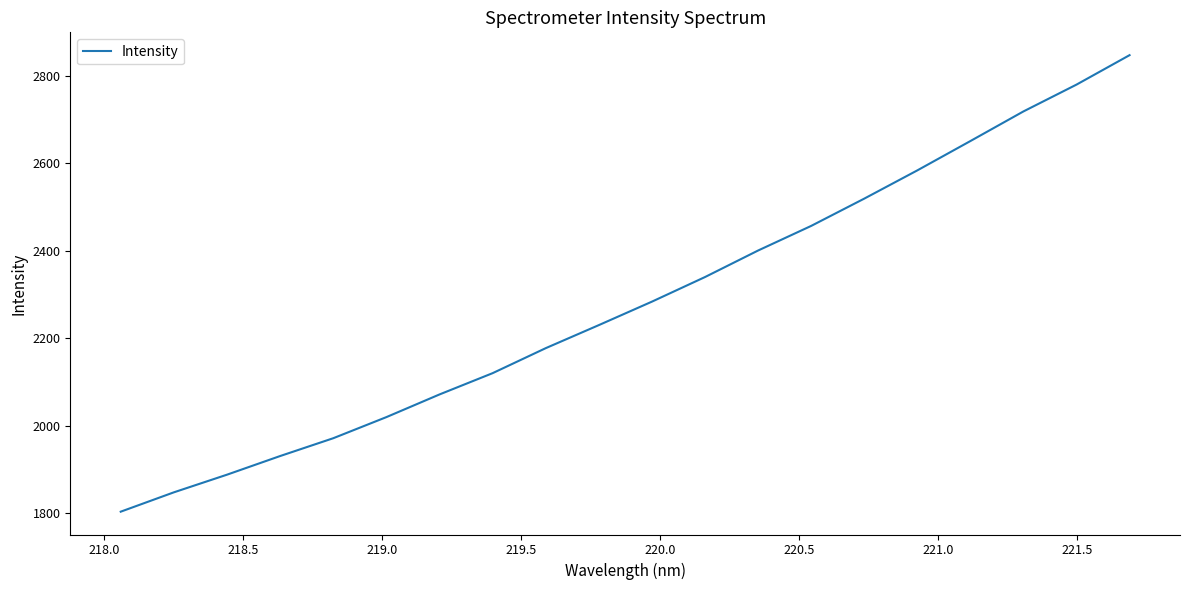

What is the maximum value shown in the chart?

2846.9